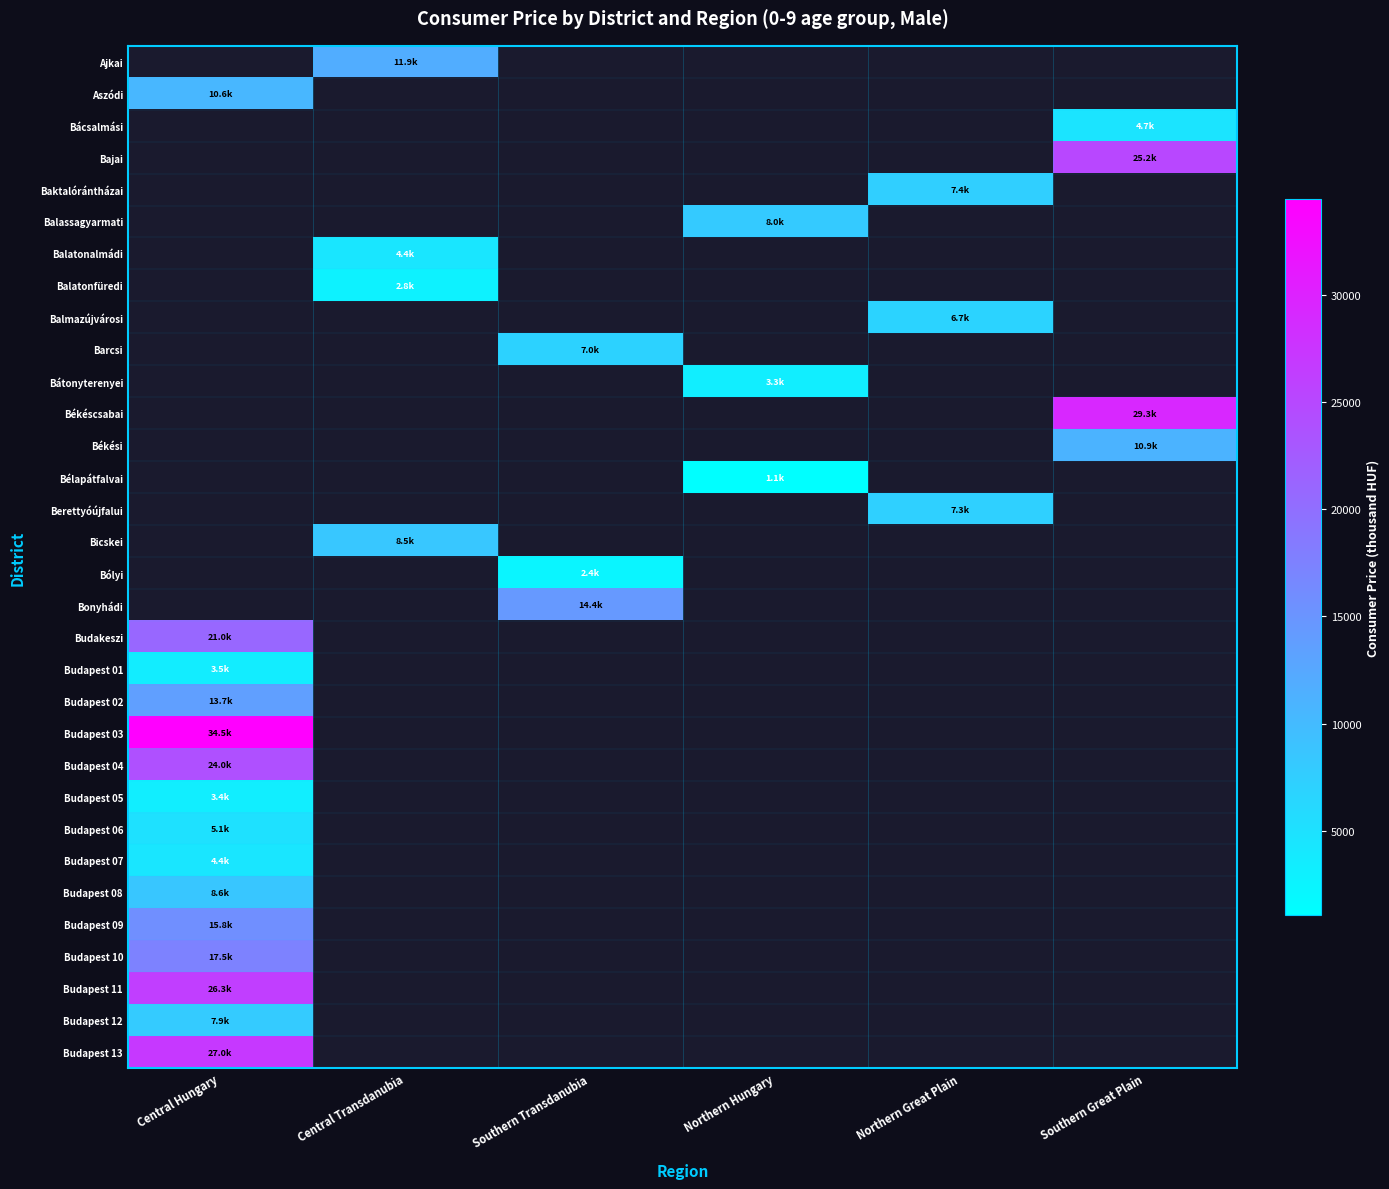

How many positive values does the Bélapátfalvai series have?

1